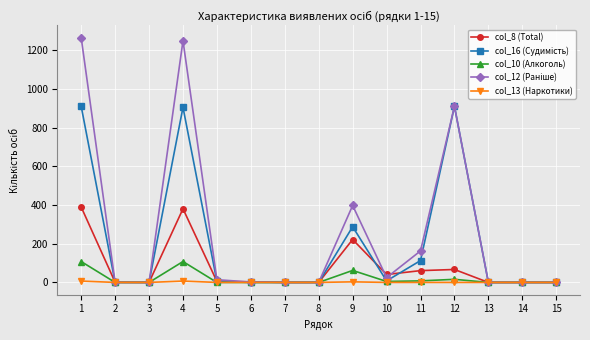

Reading right to left, what are all the values shown in this chart?

col_8 (Total): 0	0	0	67	61	41	222	0	0	3	5	381	0	1	390
col_16 (Судимість): 0	0	0	911	113	8	288	0	0	0	5	906	0	0	911
col_10 (Алкоголь): 0	0	0	16	8	5	62	0	0	0	0	108	0	0	108
col_12 (Раніше): 0	0	0	911	163	25	398	0	0	2	14	1250	0	0	1266
col_13 (Наркотики): 0	0	0	0	0	0	3	0	0	0	0	7	0	0	7